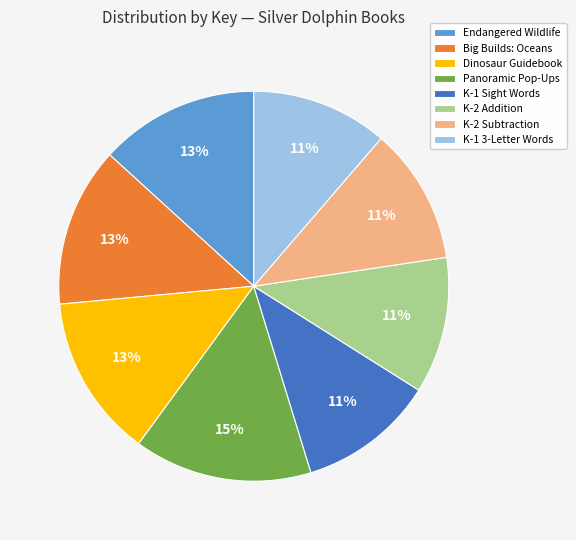

Which has a higher value, Panoramic Pop-Ups or K-1 3-Letter Words?

Panoramic Pop-Ups